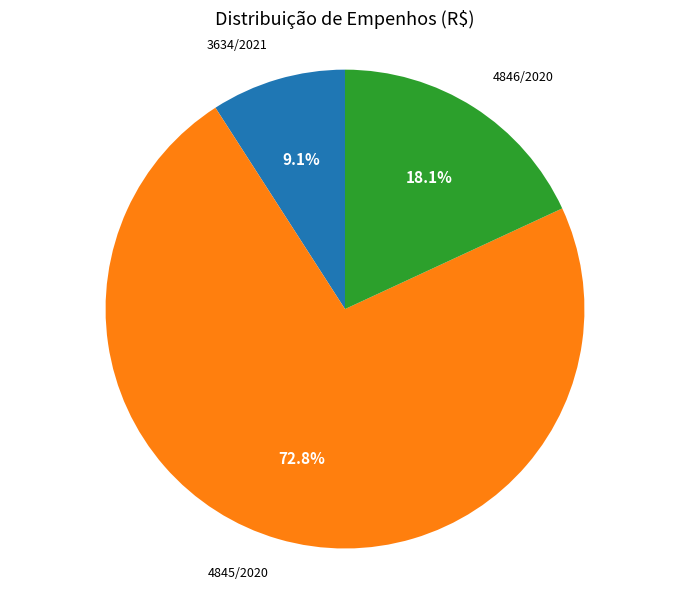

Is there any slice that represents more than half of the pie?

Yes